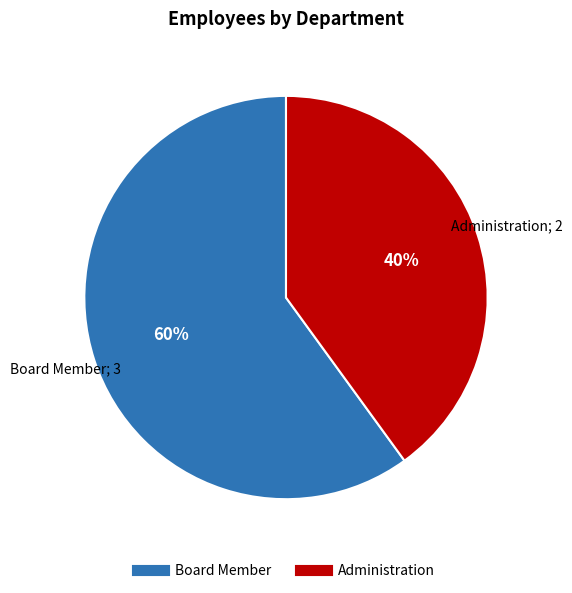

True or false: Board Member accounts for 60% of the total.

True